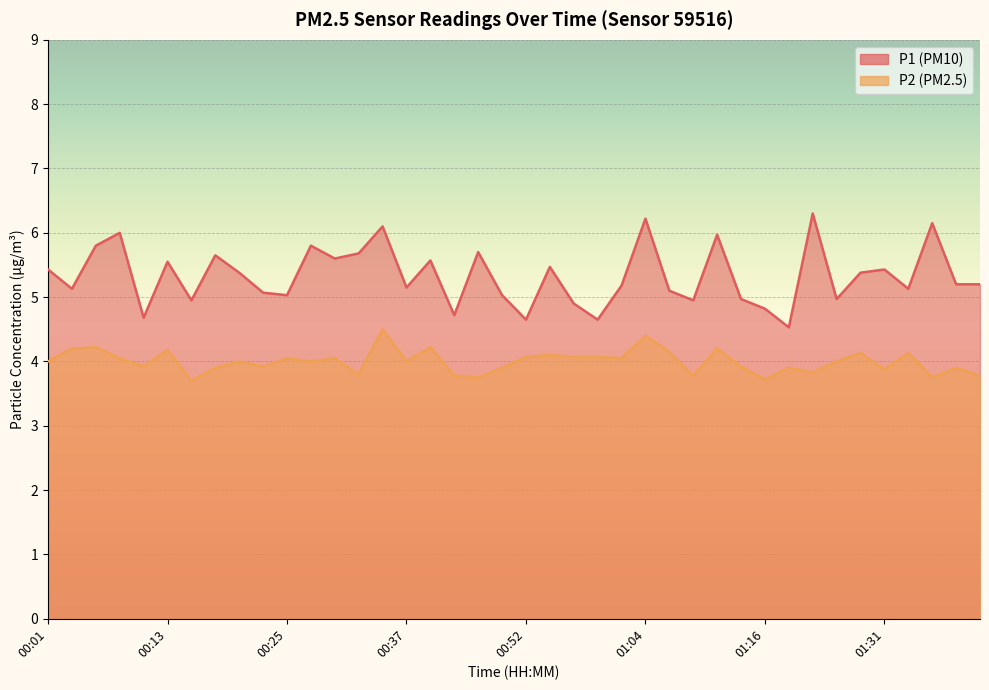

List the labels in order of P1 value, smallest first.

01:19, 00:52, 00:59, 00:10, 00:44, 01:16, 00:57, 00:15, 01:09, 01:14, 01:26, 00:25, 00:49, 00:23, 01:06, 00:03, 01:33, 00:37, 01:02, 01:38, 01:41, 00:20, 01:28, 00:01, 01:31, 00:54, 00:13, 00:40, 00:30, 00:18, 00:32, 00:47, 00:06, 00:27, 01:11, 00:08, 00:35, 01:36, 01:04, 01:23